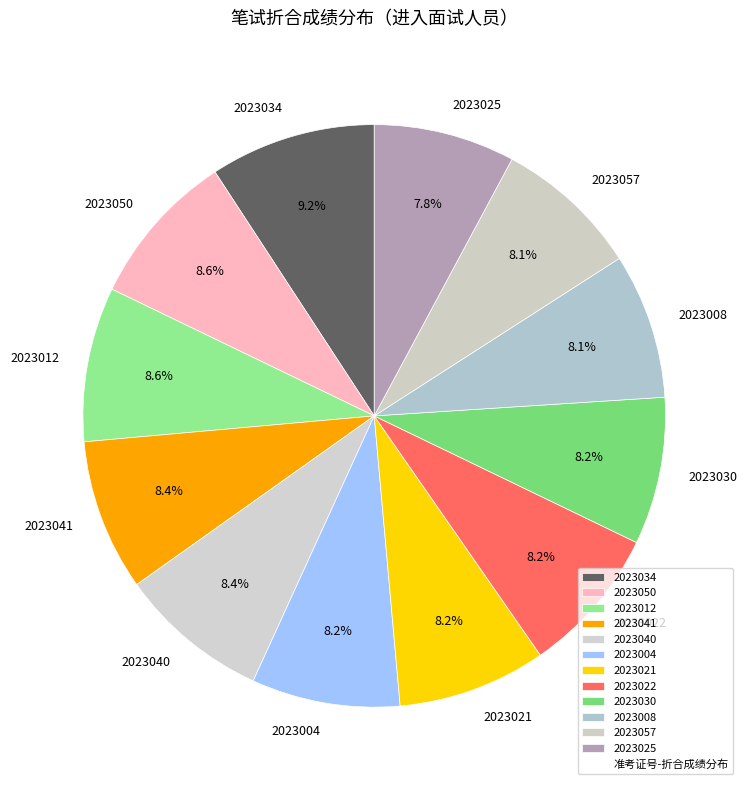

Is there any slice that represents more than half of the pie?

No